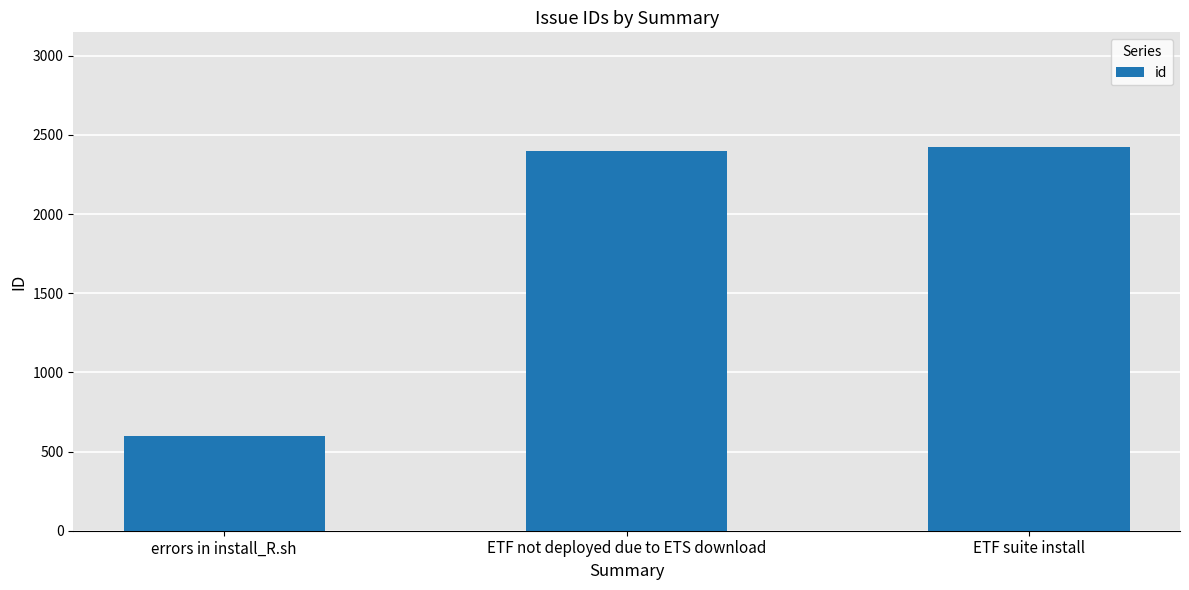

What is the sum of all values?

5424